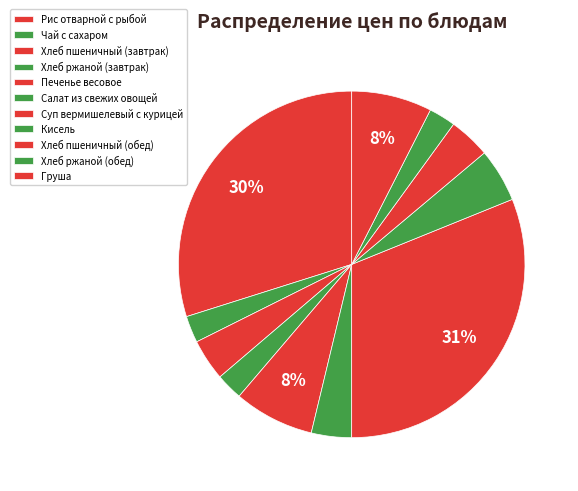

Which has a higher value, Чай с сахаром or Хлеб пшеничный (завтрак)?

Хлеб пшеничный (завтрак)